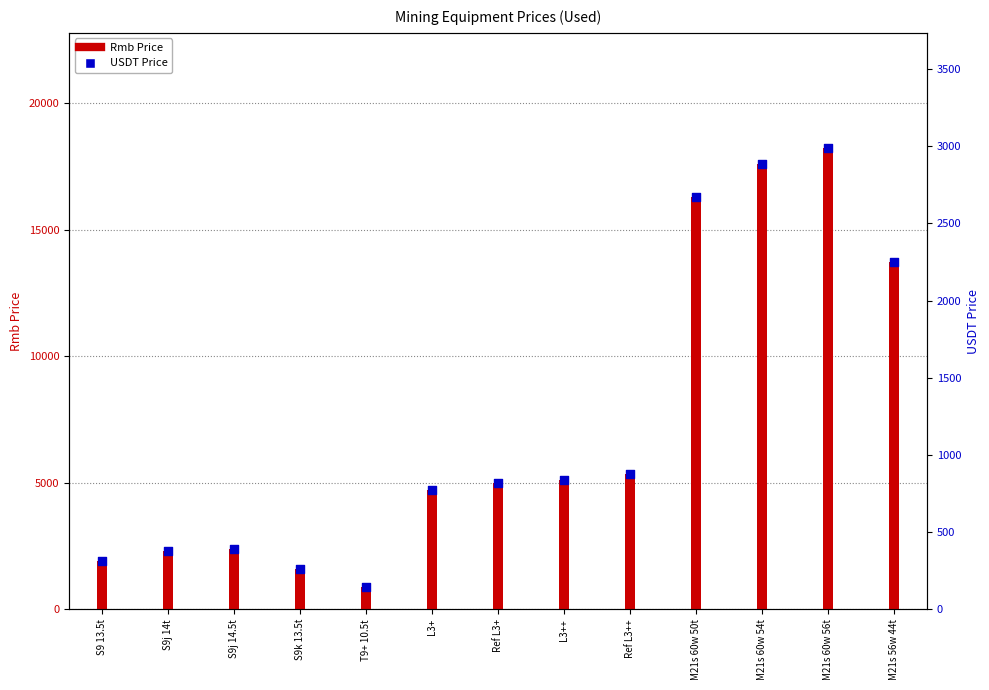

At which category is the sum across all series the highest?

M21s 60w 56t